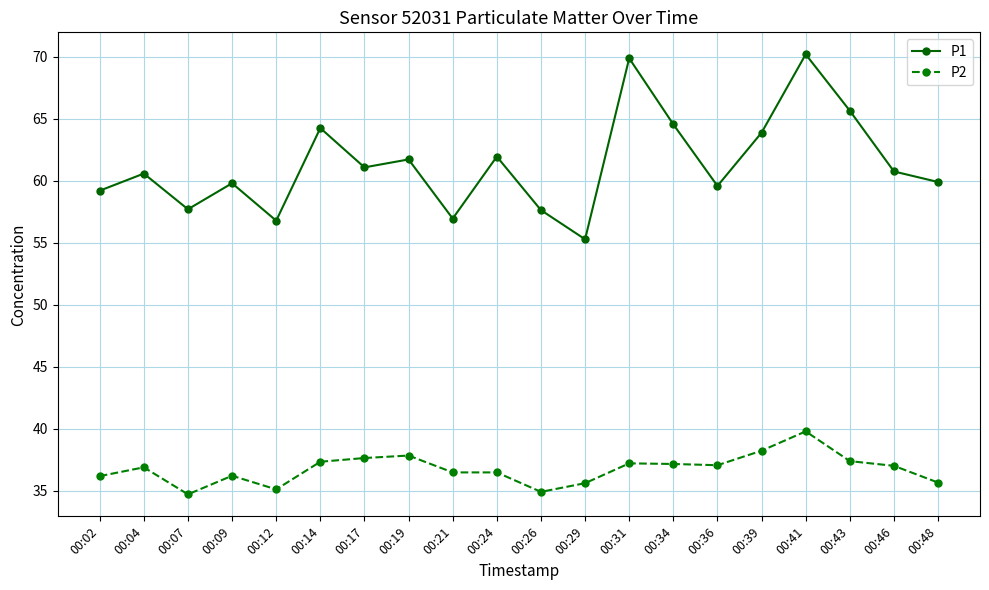

What is the average value of the P1 series?

61.4